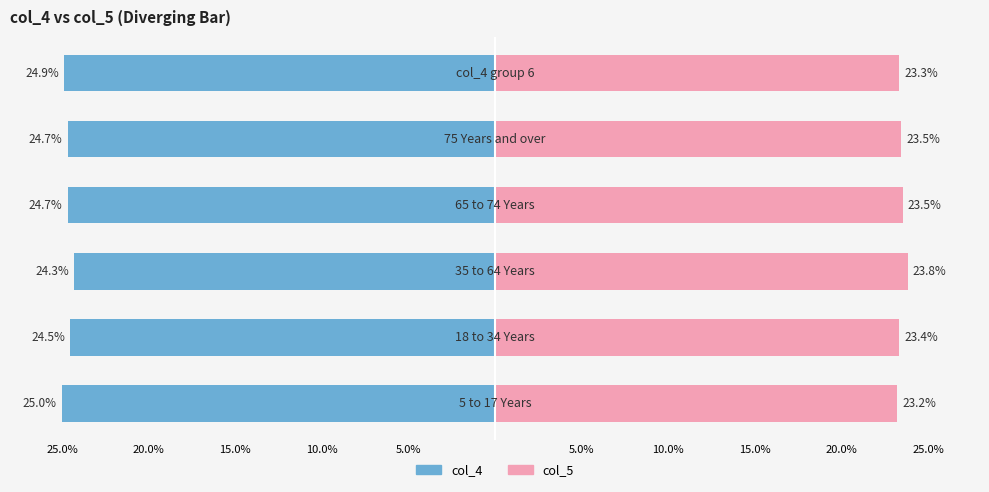

Is the value of col_4 at 5.0% greater than the value of col_5 at 25.0%?

No